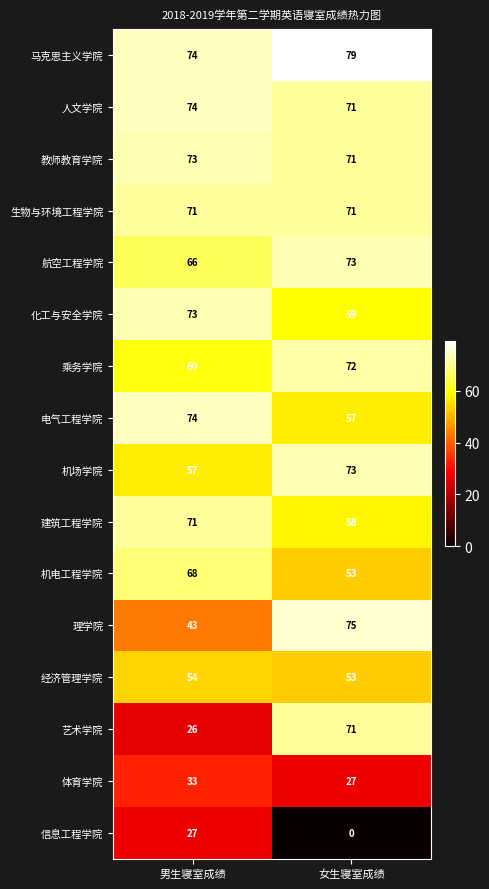

The value of 航空工程学院 at 男生寝室成绩 is 66. True or false?

True